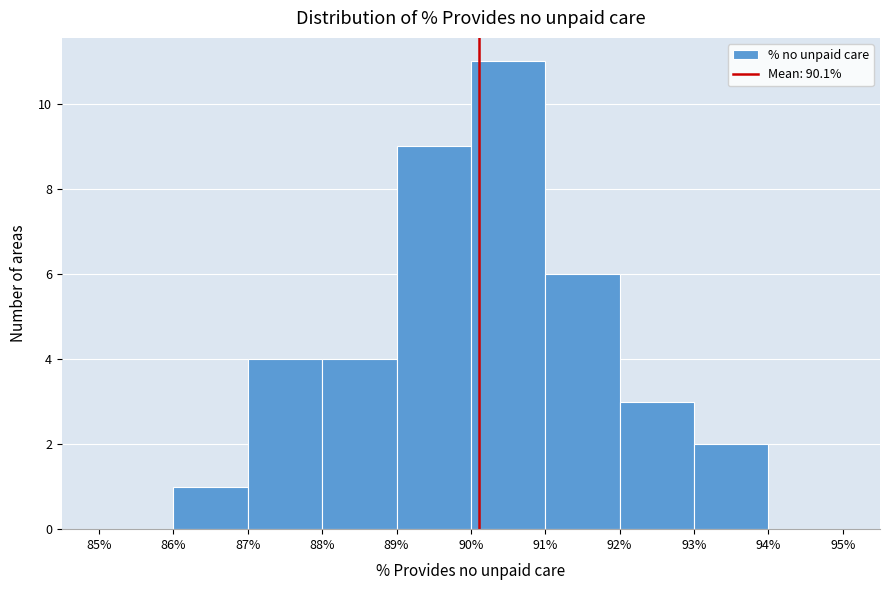

Reading left to right, transcribe this chart: for each bar, give the range it covers on the x-axis and its height. The values are not printed on the chart, so give them approximately, as read against the axis.

85% to 86%: 0
86% to 87%: 1
87% to 88%: 4
88% to 89%: 4
89% to 90%: 9
90% to 91%: 11
91% to 92%: 6
92% to 93%: 3
93% to 94%: 2
94% to 95%: 0